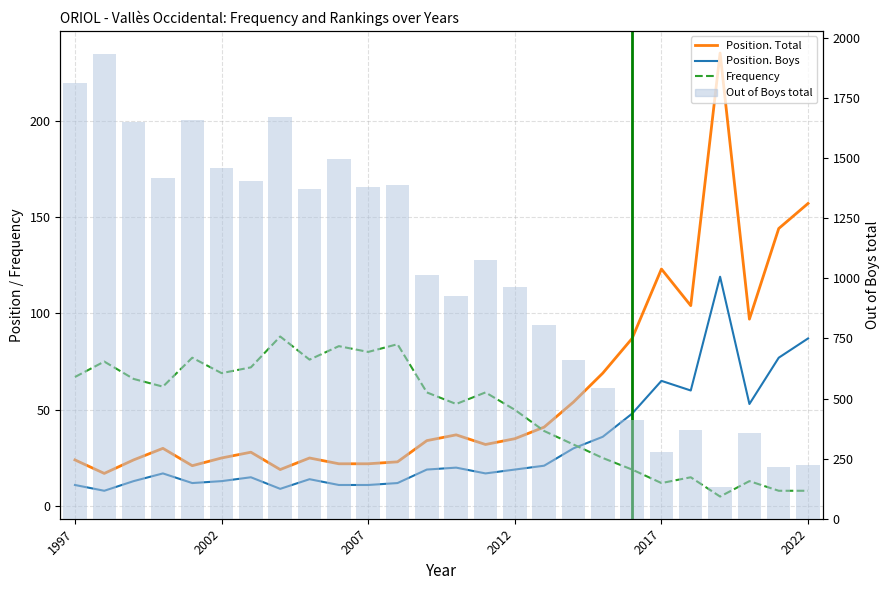

Reading right to left, transcribe all the data shown in this chart.

Position. Total: 157	144	97	235	104	123	87	69	54	41	35	32	37	34	23	22	22	25	19	28	25	21	30	24	17	24
Position. Boys: 87	77	53	119	60	65	48	36	30	21	19	17	20	19	12	11	11	14	9	15	13	12	17	13	8	11
Frequency: 8	8	13	5	15	12	19	25	32	39	50	59	53	59	84	80	83	76	88	72	69	77	62	66	75	67
Out of Boys total: 224	215	357	130	371	277	410	544	662	808	963	1078	928	1016	1390	1379	1498	1373	1672	1407	1458	1657	1417	1650	1933	1814